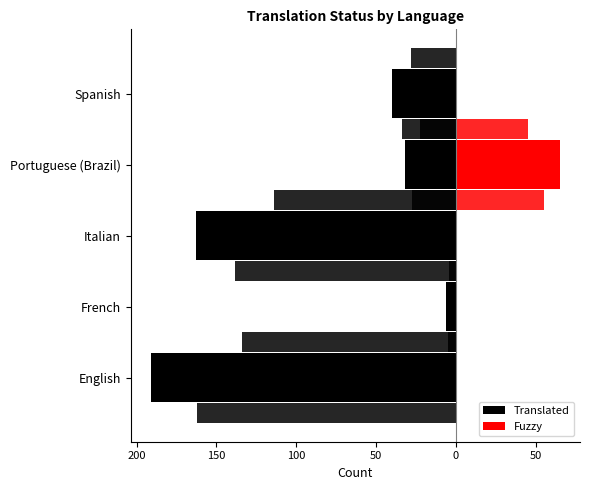

Is the value of Fuzzy at English greater than the value of Translated at English?

Yes